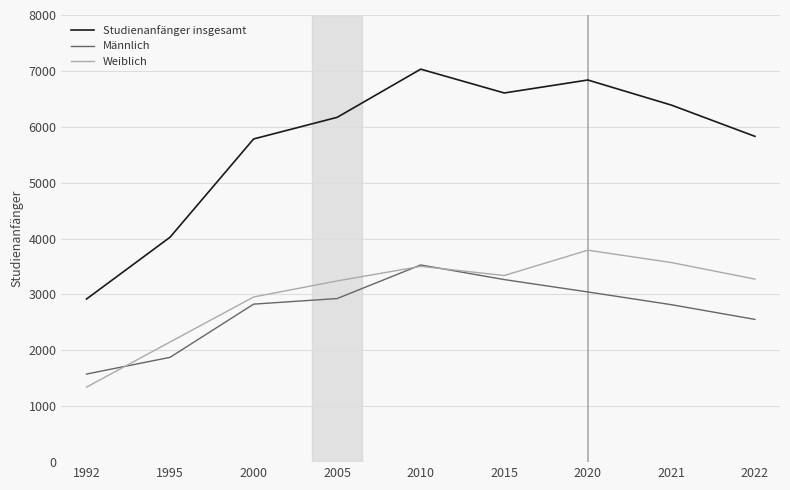

Which series changed the most between 1995 and 2015?

Studienanfänger insgesamt